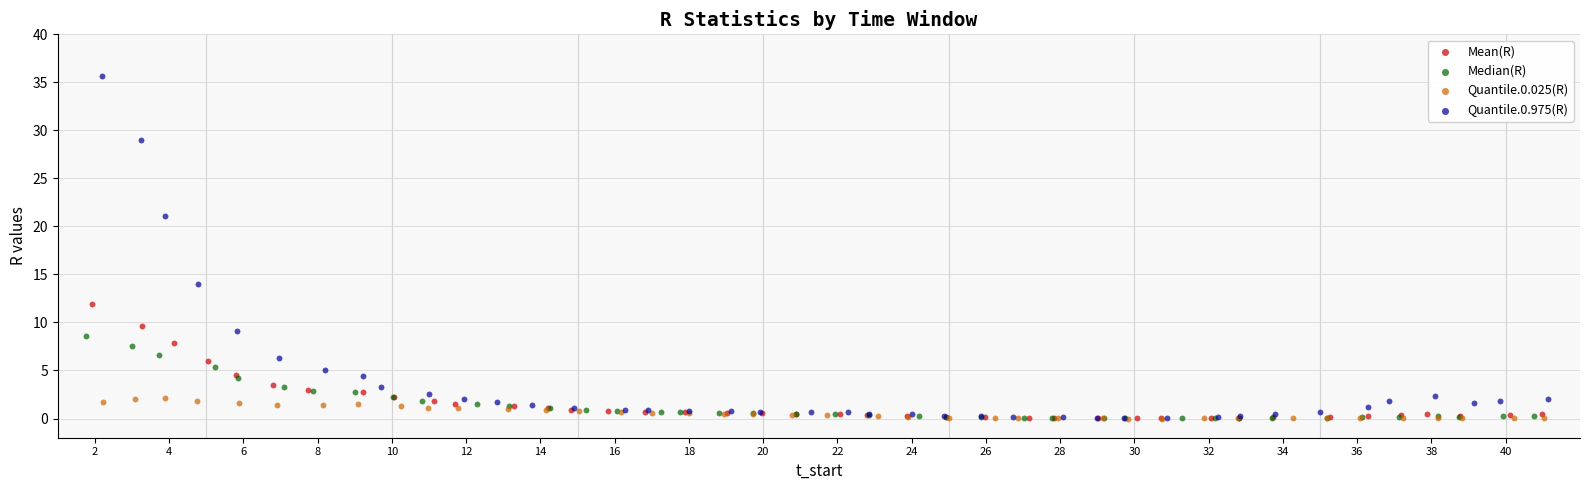

Which series reaches the maximum Y coordinate?

Quantile.0.975(R)